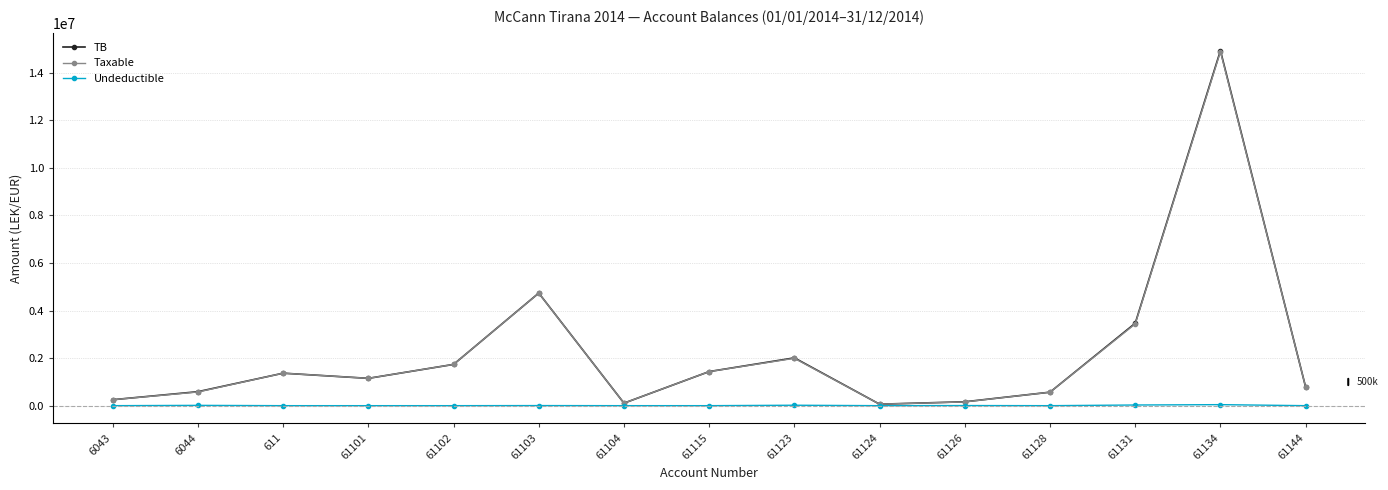

What are all the series names shown in the legend?

TB, Taxable, Undeductible